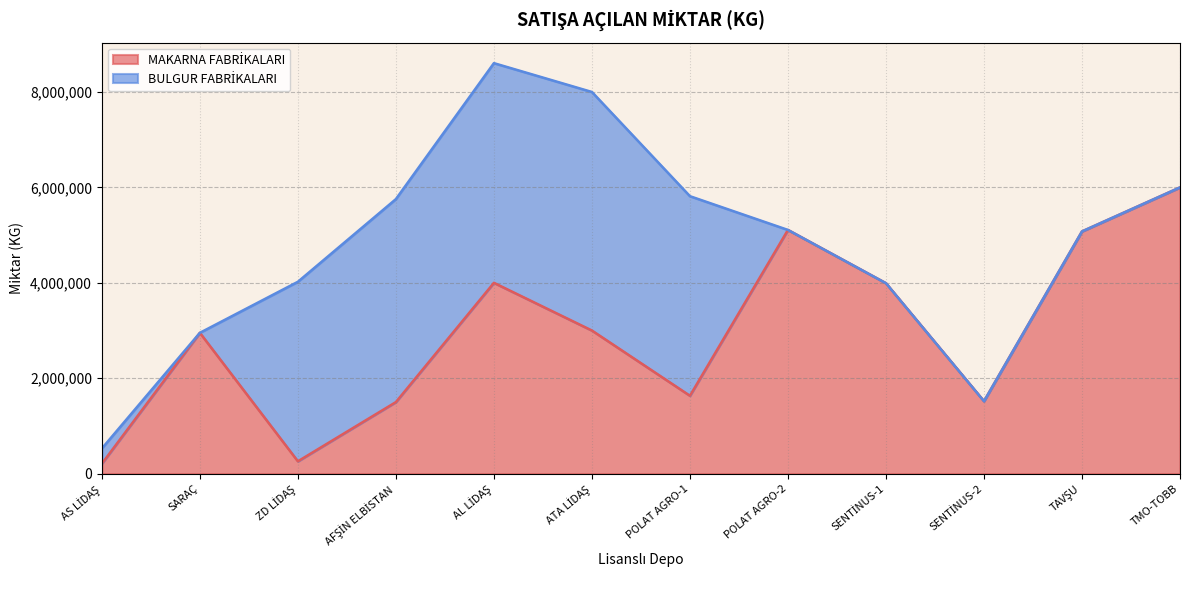

True or false: the data shows 361253 at ZD LİDAŞ.

False